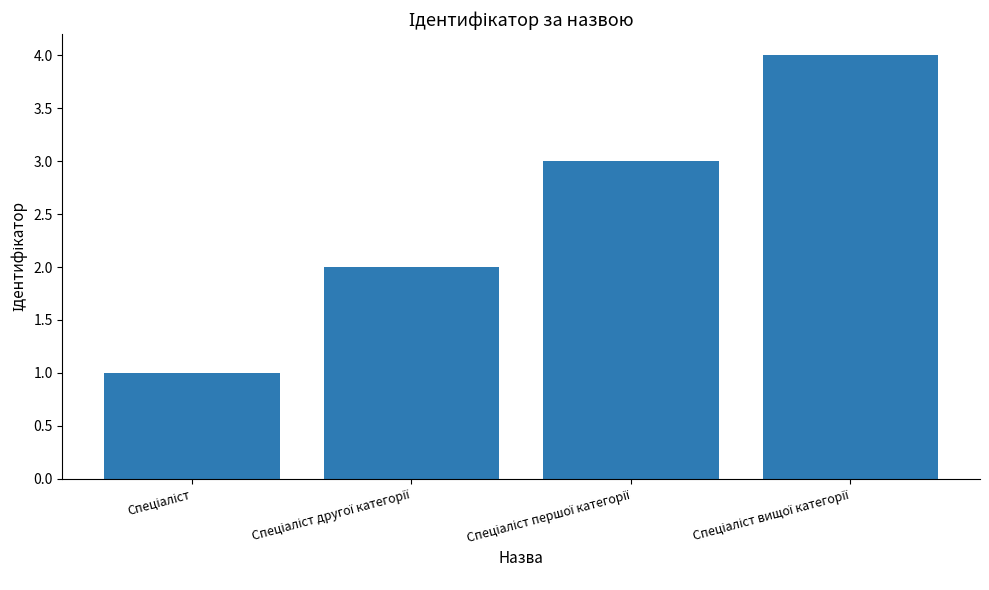

Reading left to right, extract all data points from this chart.

1	2	3	4